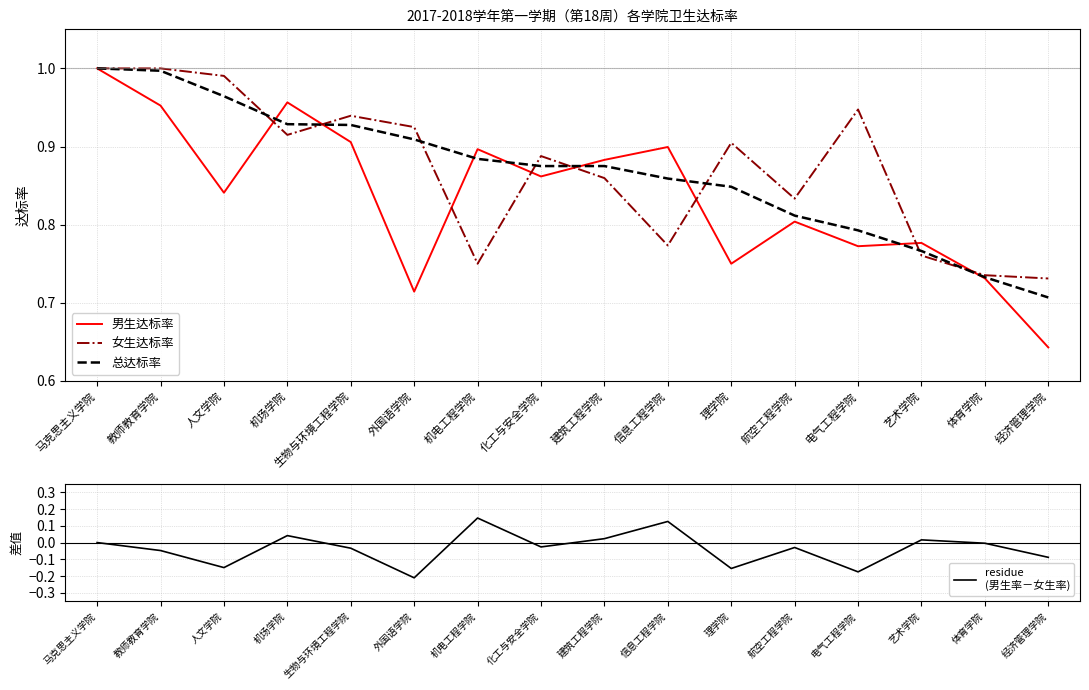

What is the difference between the highest and lowest values at 机场学院?

0.9